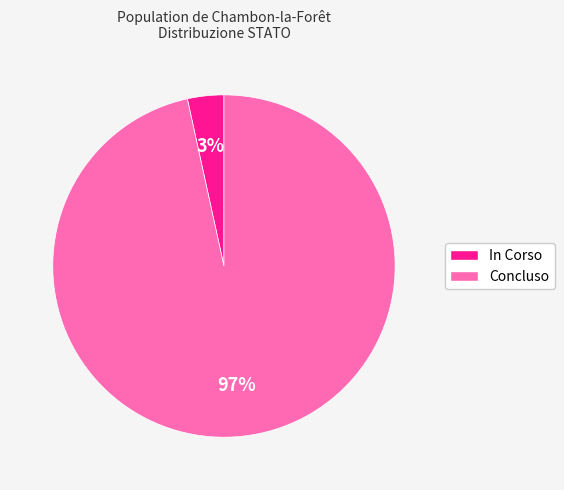

Rank the categories by value from highest to lowest.

Concluso, In Corso